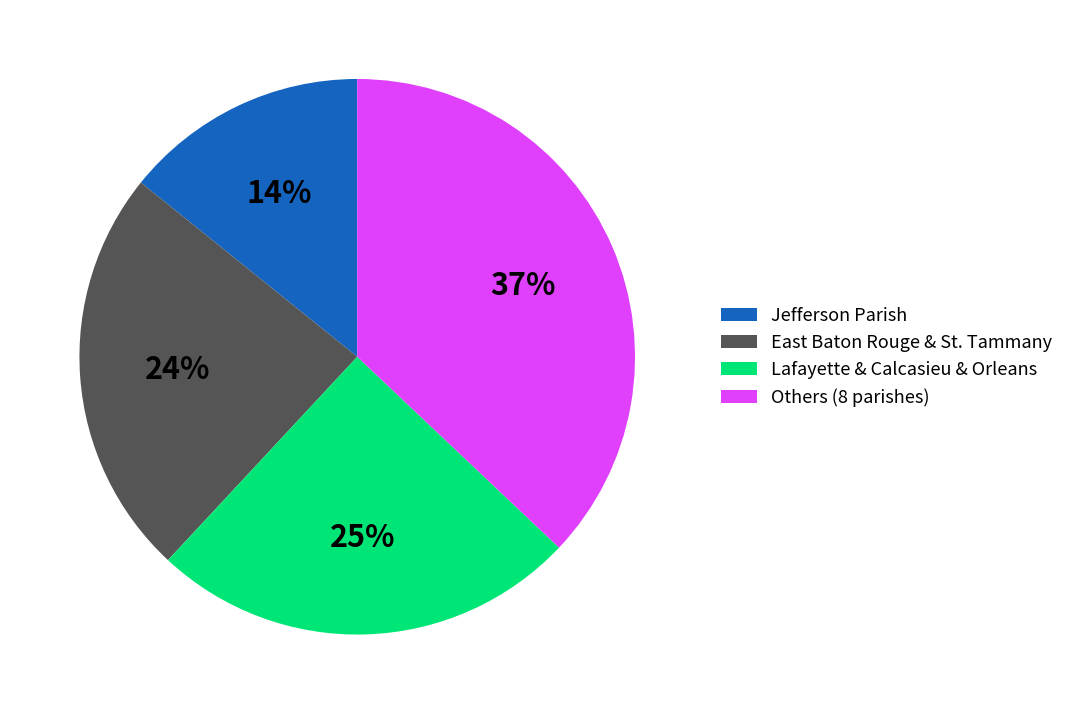

Combined, do Jefferson Parish and Lafayette & Calcasieu & Orleans account for over 50%?

No